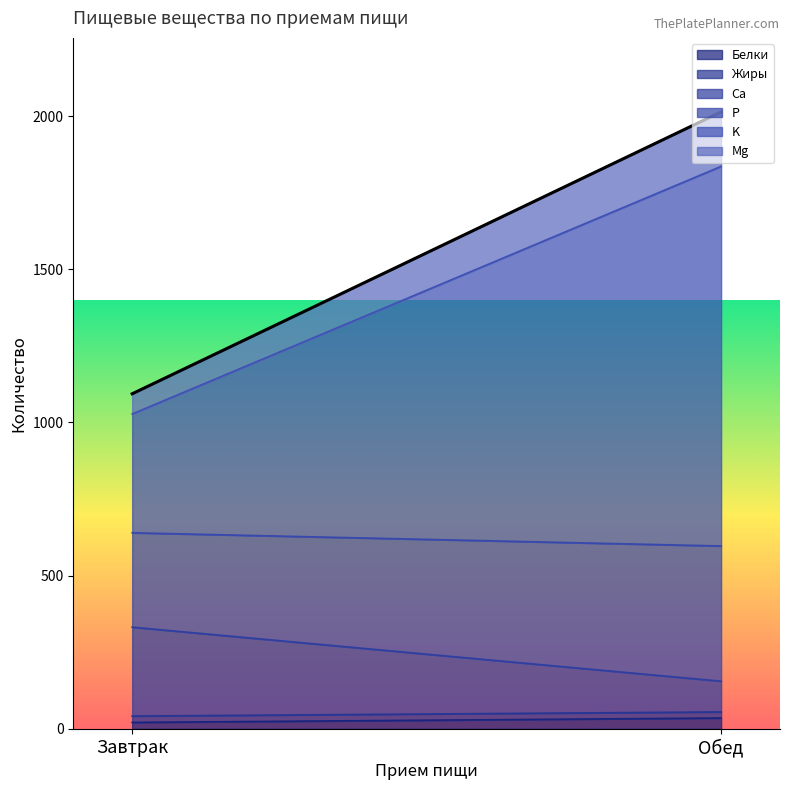

Rank the series at Завтрак from highest to lowest value.

K, P, Ca, Mg, Белки, Жиры